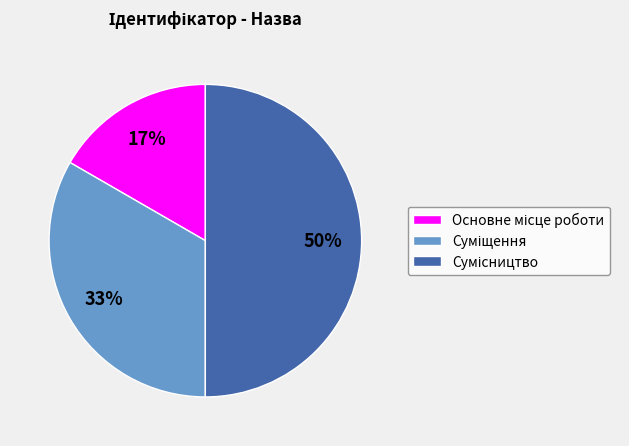

To the nearest percent, what is the difference between the largest and smallest slice percentages?

33%